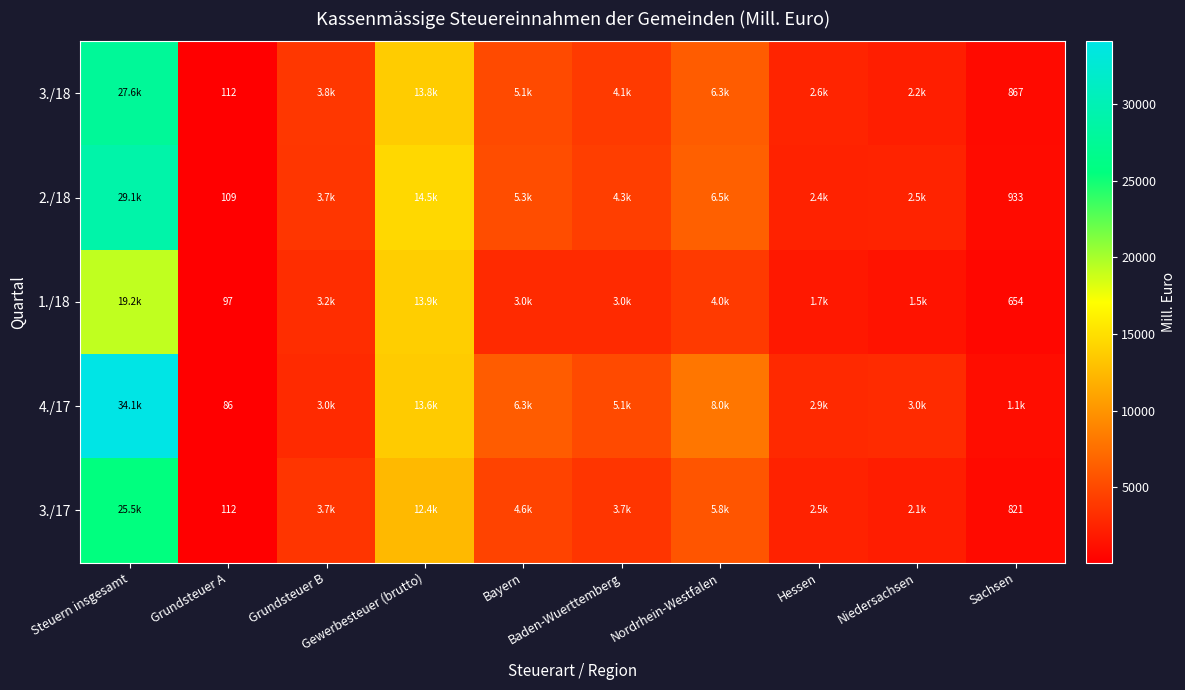

What is the difference between the highest and lowest values at Sachsen?

413.8